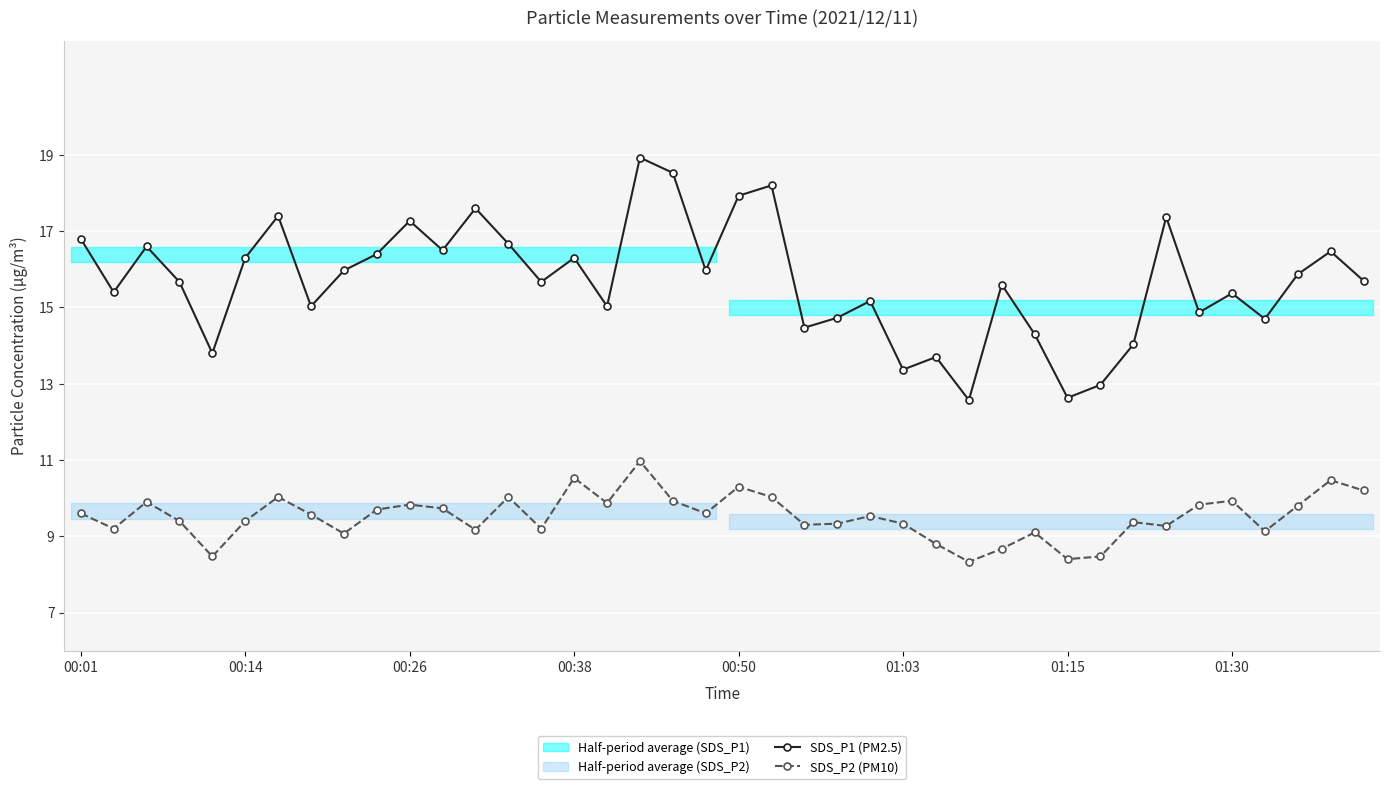

Between 37 and 8, which is larger?

8